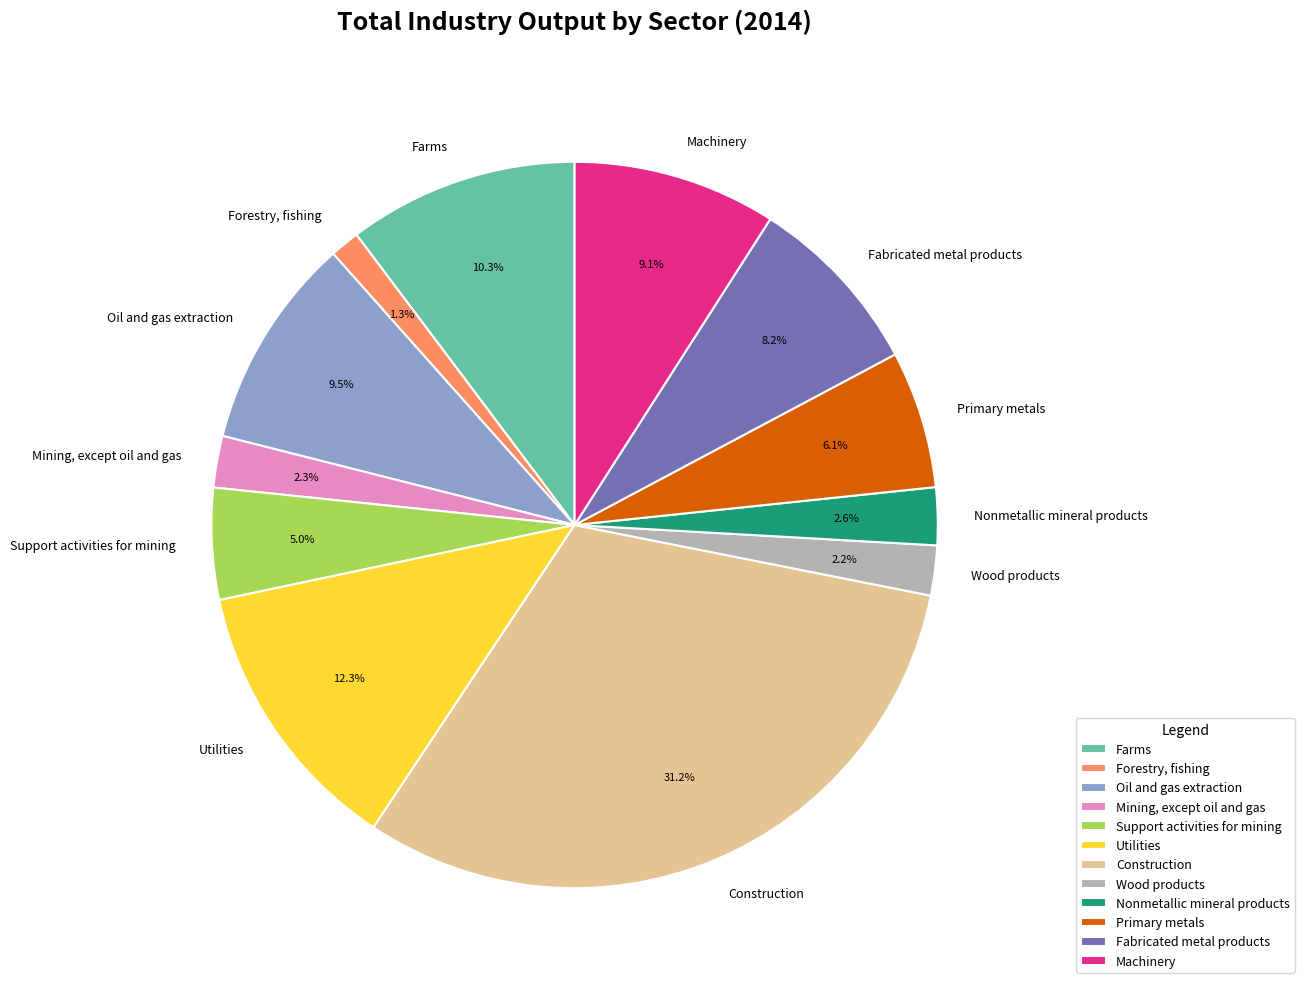

Is it true that Wood products is 2% of the pie?

True